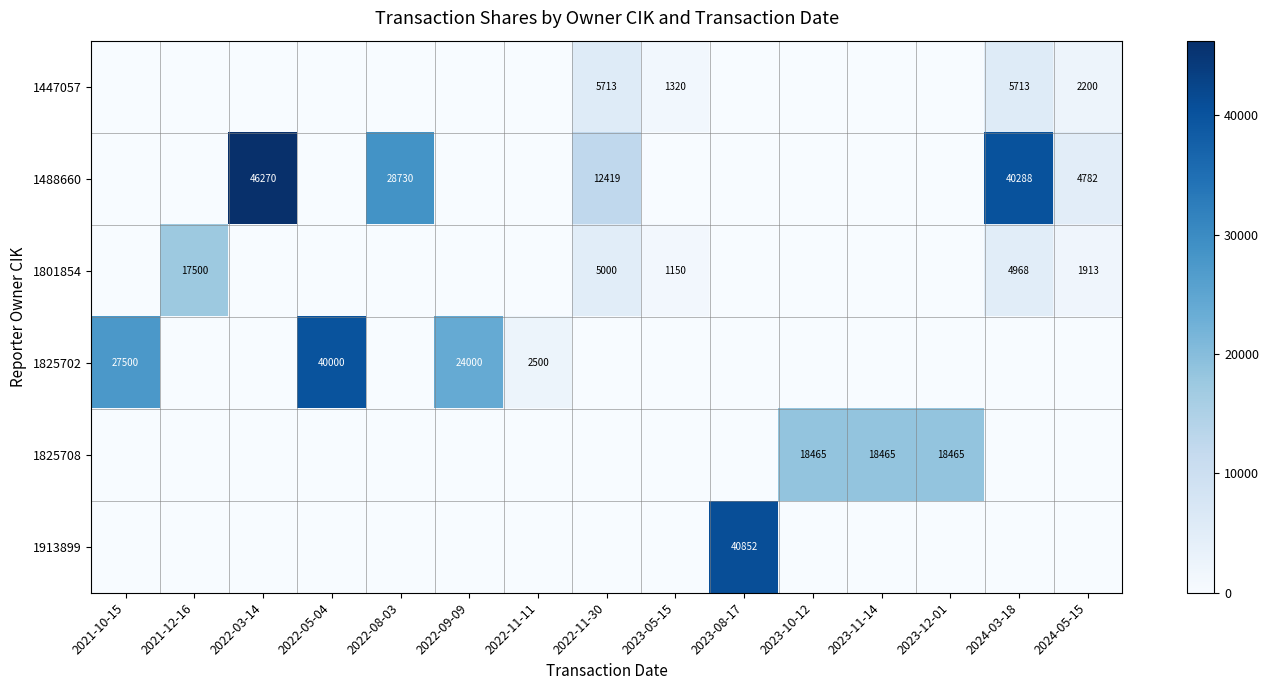

How many data points does each series have?

15